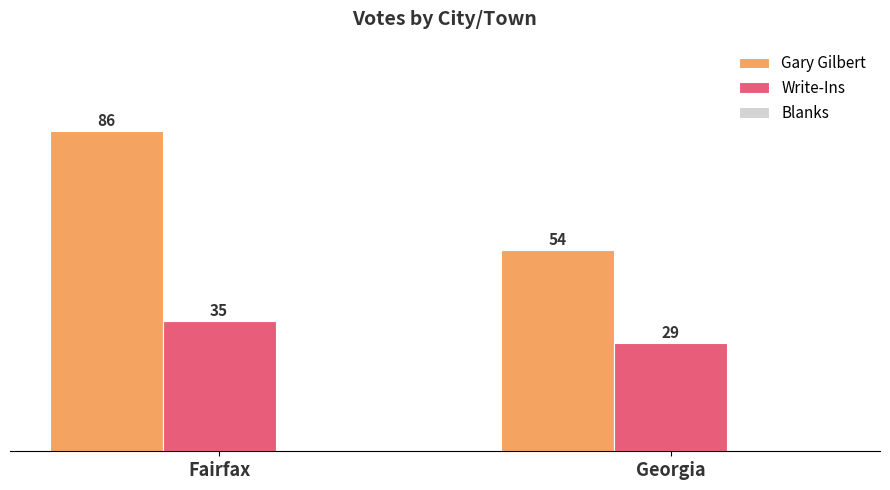

Which series has the widest spread of values?

Gary Gilbert